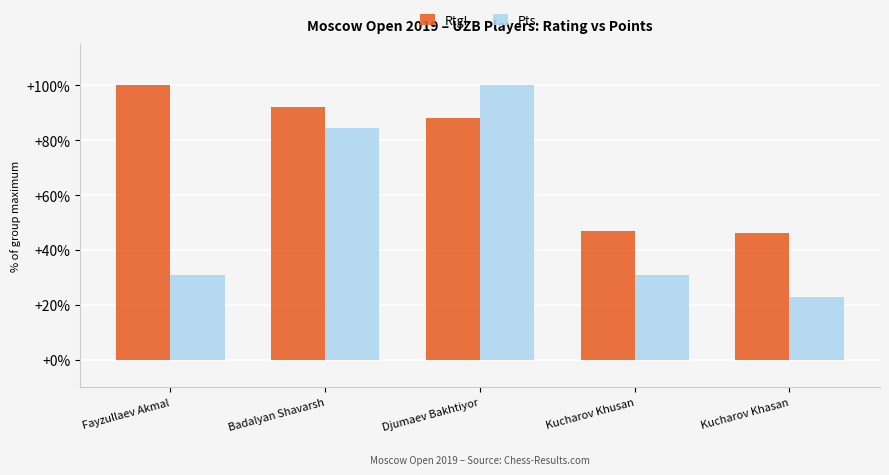

Between Fayzullaev Akmal and Kucharov Khasan, which series saw the biggest shift?

RtgI